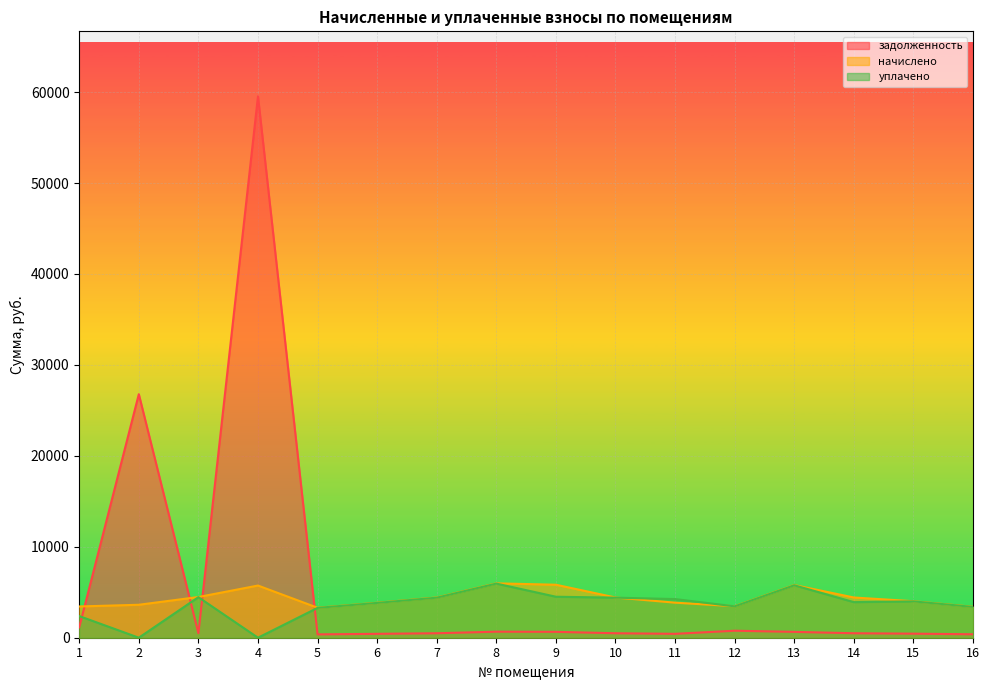

Which series has the largest total across all categories?

задолженность